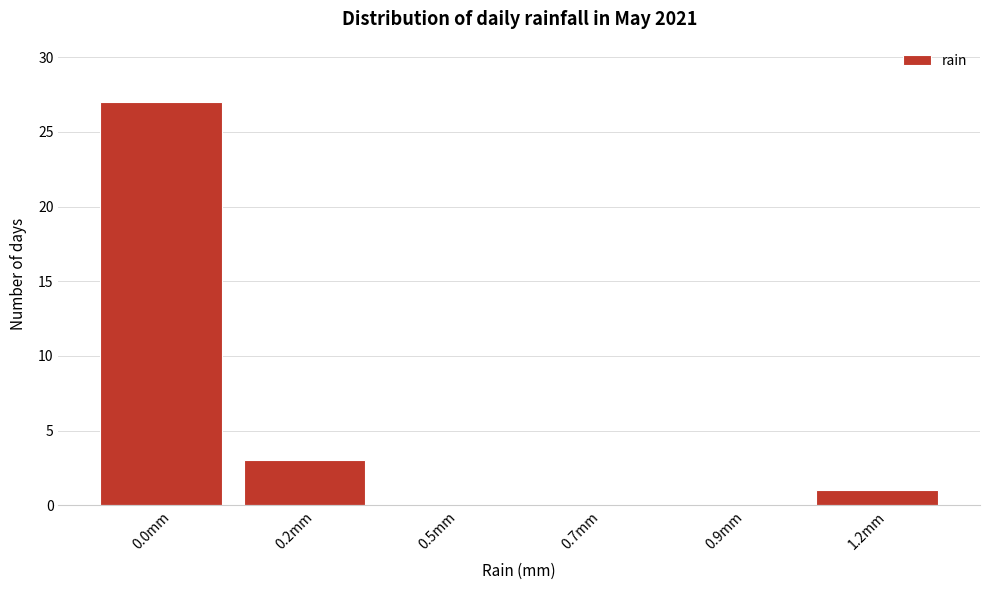

Reading left to right, extract all data points from this chart.

0.0mm=27	0.2mm=3	0.5mm=0	0.7mm=0	0.9mm=0	1.2mm=1